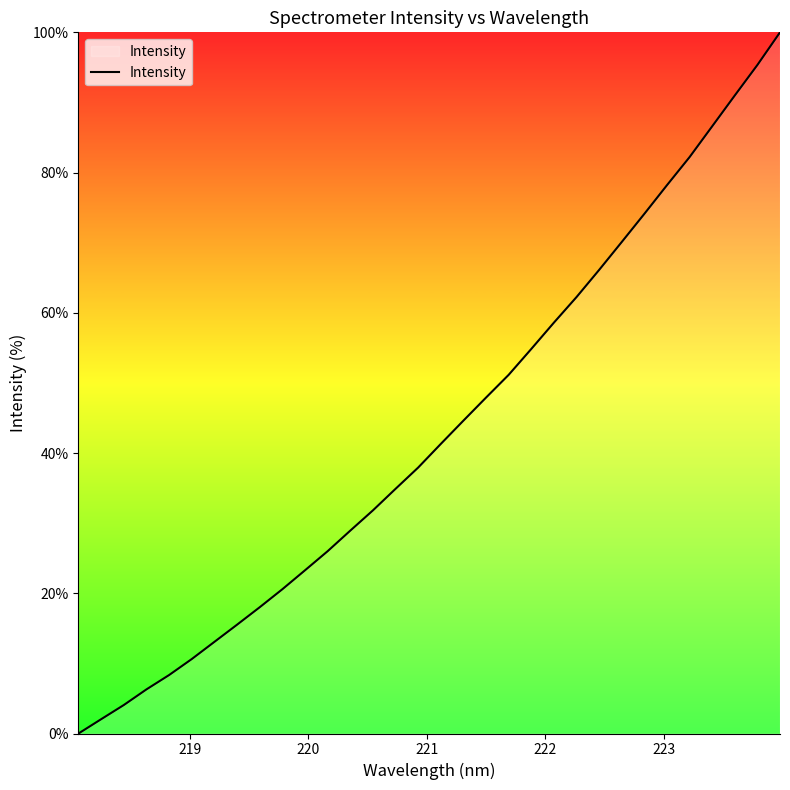

How many positive values are there?

31